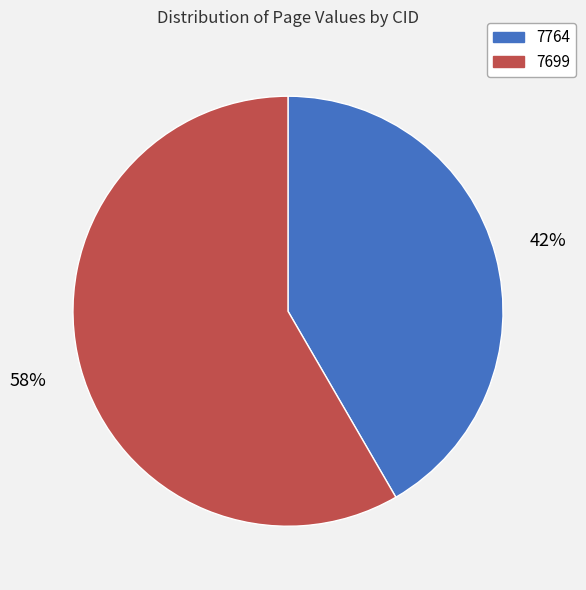

Which category accounts for the majority?

7699